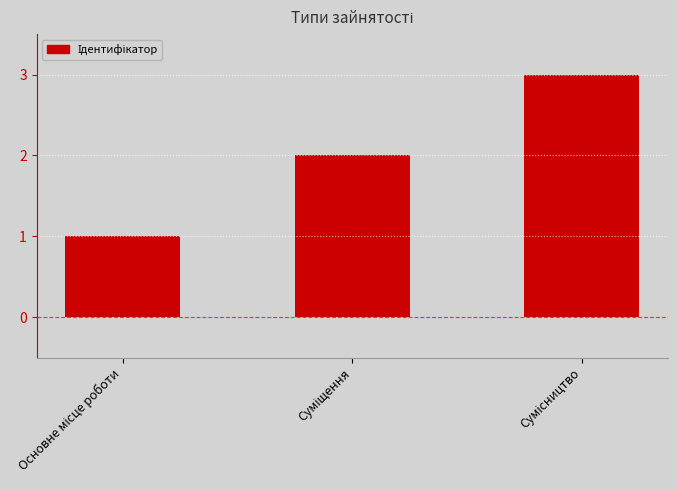

What is the sum of all values?

6